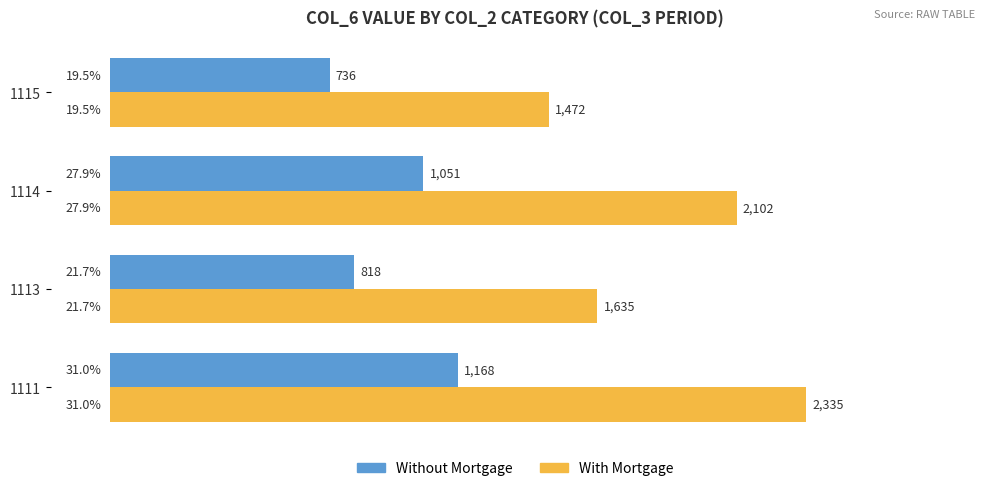

Count the number of data series in this chart.

2